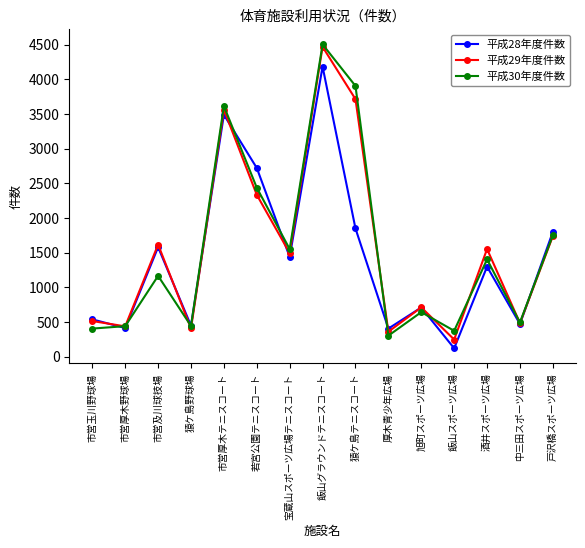

Which category has the highest value across all series?

飯山グラウンドテニスコート